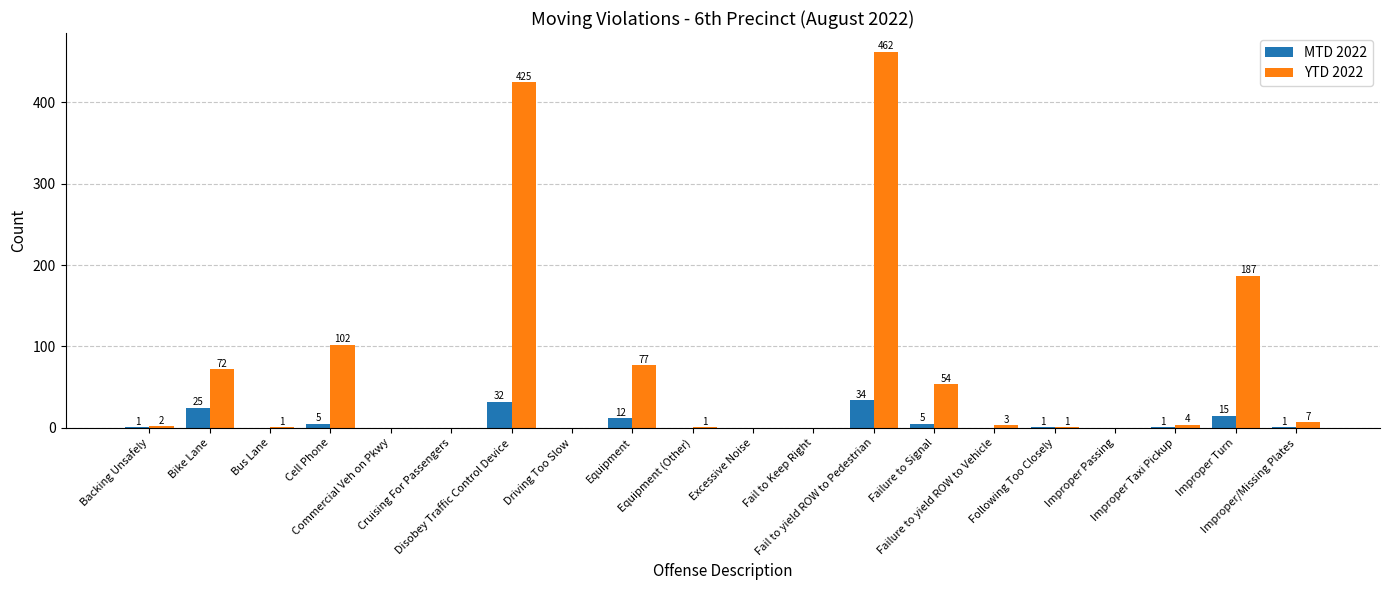

How many groups of bars are there?

20